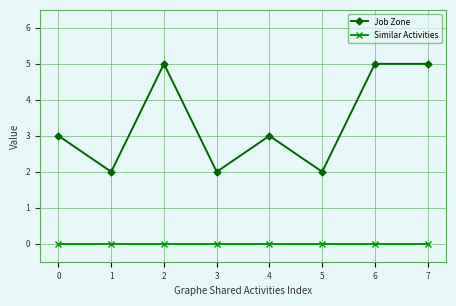

At how many categories does at least one series exceed 0?

8